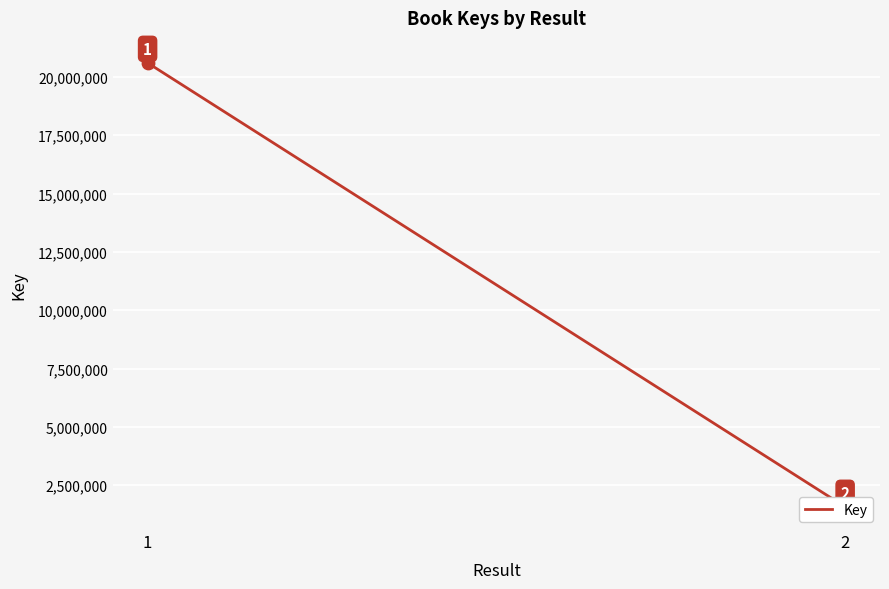

Approximately how many times larger is the value at 2 compared to 1?

0.1